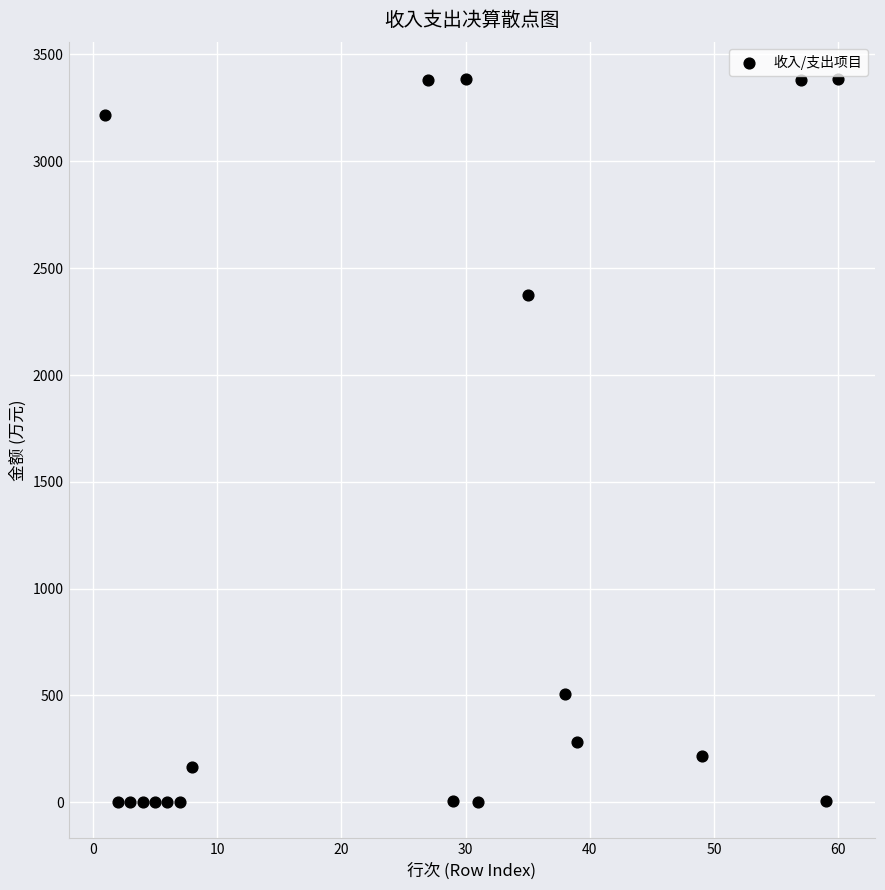

What is the range of Y values (max minus min)?

3386.7